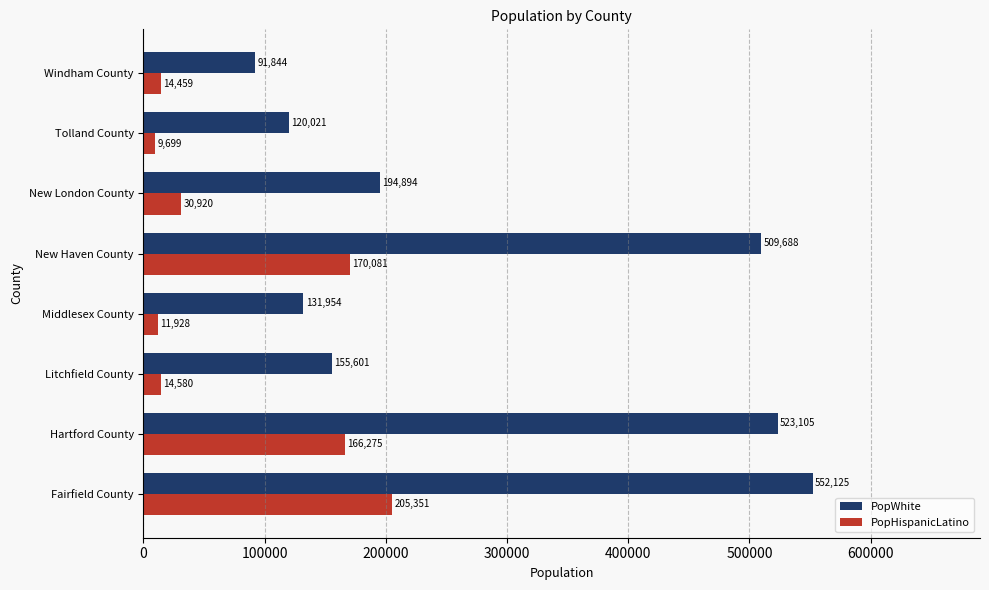

List the series in order of their peak value, lowest first.

PopHispanicLatino, PopWhite